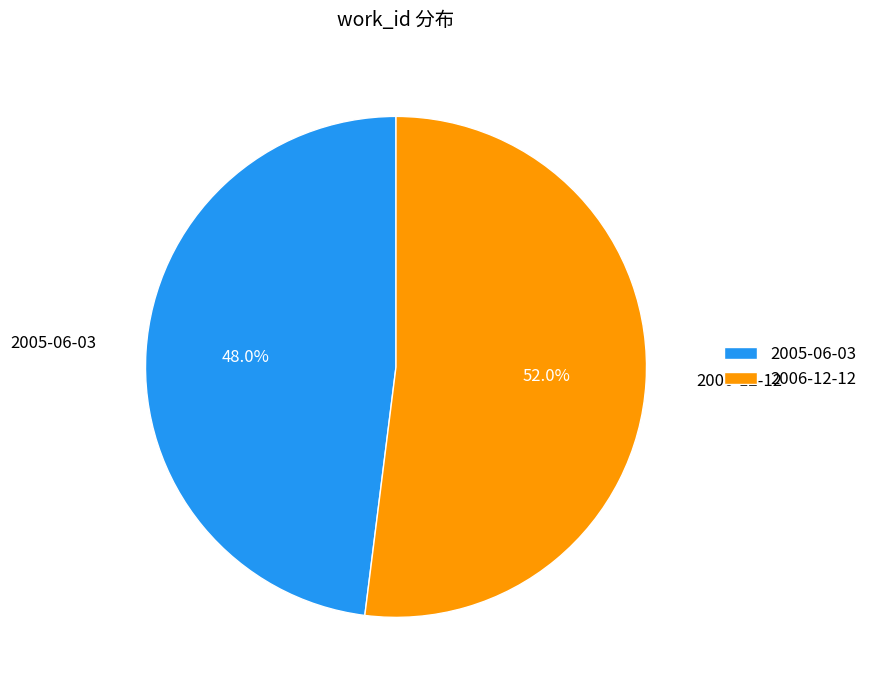

Rank the categories by value from highest to lowest.

2006-12-12, 2005-06-03